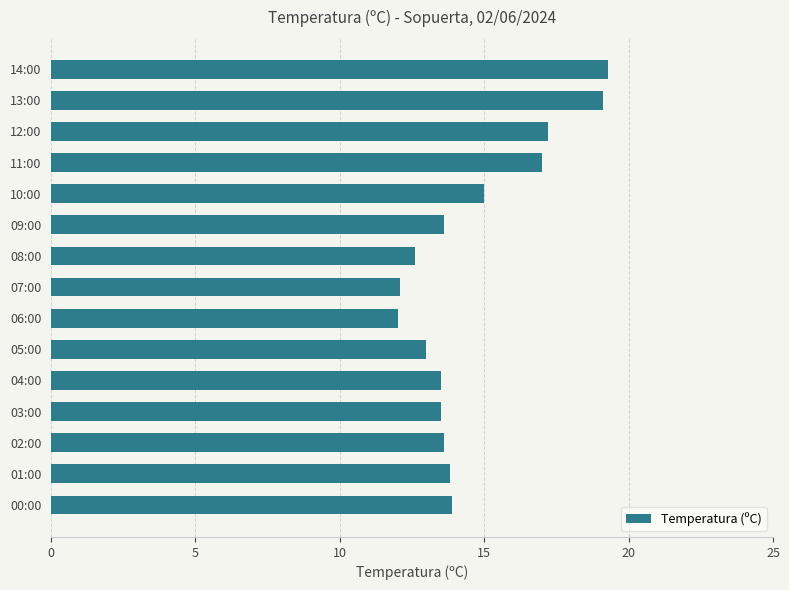

The chart shows a value of 7.3 at 02:00. True or false?

False